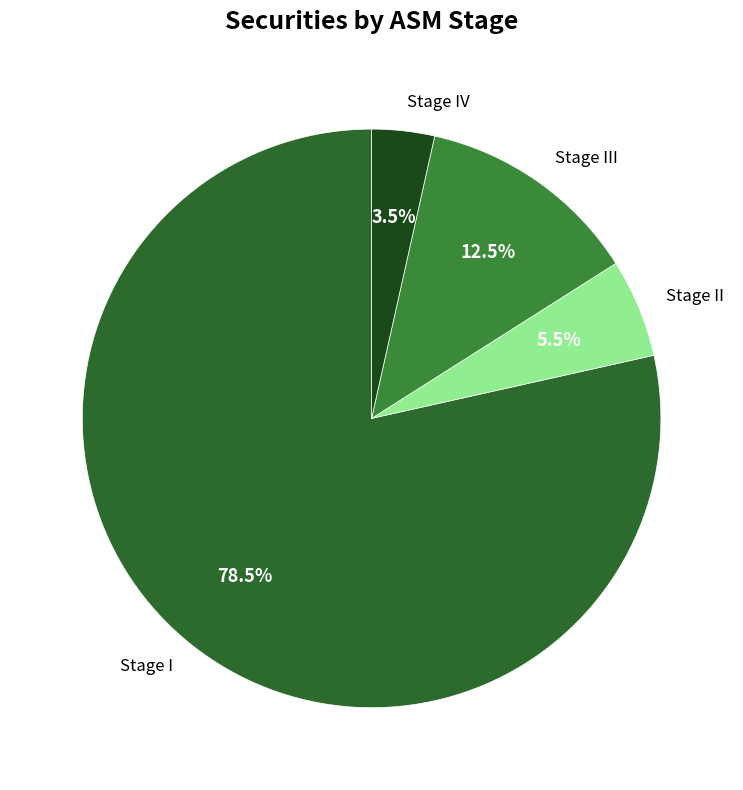

Between Stage III and Stage IV, which is larger?

Stage III